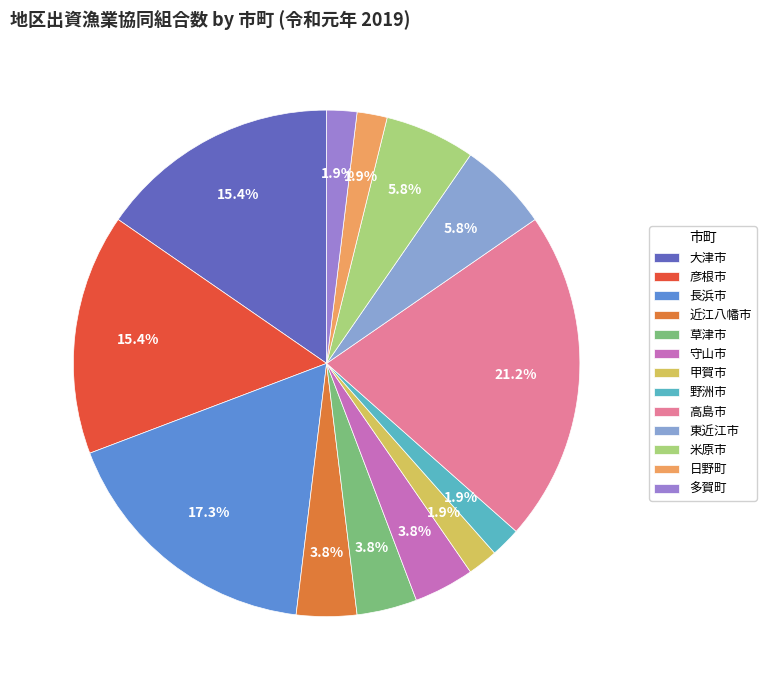

To the nearest percent, what portion does 長浜市 represent?

17%